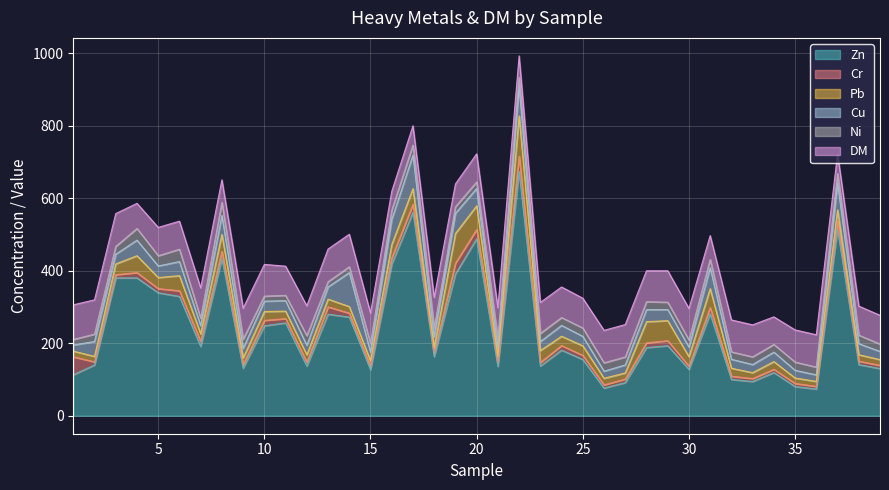

Reading left to right, what are all the values shown in this chart?

Zn: 113.0	140.0	380.0	380.0	339.0	329.0	191.0	434.0	131.0	248.0	256.0	137.0	280.0	272.0	127.0	418.0	561.0	163.0	391.0	488.0	136.0	674.0	137.0	181.0	155.0	76.2	91.3	188.0	193.0	128.0	281.0	100.0	94.4	119.0	80.5	73.5	514.0	141.0	130.0
Cr: 49.5	8.6	8.9	14.7	11.5	15.6	13.3	19.0	9.8	15.0	11.8	10.7	20.1	10.9	9.3	17.1	22.0	9.5	29.5	25.2	10.2	41.8	9.9	12.5	11.4	8.9	9.9	13.1	13.8	8.4	17.3	8.9	8.2	9.1	8.5	7.4	23.3	9.4	8.8
Pb: 15.7	15.0	29.6	46.4	30.5	41.6	21.3	47.0	18.6	24.3	20.6	20.4	21.4	18.1	15.4	36.7	43.1	15.8	82.0	65.5	17.5	111.0	32.7	25.7	26.3	18.1	16.8	58.3	55.3	26.4	52.0	22.0	16.2	21.2	15.0	13.7	30.4	17.8	15.9
Cu: 16.7	41.2	26.8	43.0	31.9	38.8	22.9	52.4	26.4	28.6	28.8	26.0	33.6	93.6	23.8	69.3	92.5	29.3	55.6	47.8	24.6	83.0	24.8	29.9	26.2	19.6	22.1	33.0	30.7	26.4	58.0	24.7	22.4	26.1	21.2	18.1	73.9	30.5	22.6
Ni: 15.4	20.2	21.5	32.2	28.3	34.0	20.0	36.1	25.1	13.9	14.7	26.6	14.3	16.1	23.6	25.4	27.6	23.8	18.3	18.0	23.3	22.8	22.6	21.7	23.0	23.2	21.9	22.0	20.3	19.6	22.6	20.5	21.2	21.3	22.7	21.4	26.0	23.6	20.2
DM: 95.4	94.6	90.5	69.3	78.1	77.4	84.2	61.9	85.6	87.4	80.5	82.4	90.2	89.7	84.2	52.2	53.3	85.1	62.8	77.5	86.5	59.6	85.4	84.2	82.1	89.4	89.4	85.3	86.6	87.1	65.8	88.0	88.2	75.9	88.7	89.1	54.9	79.9	79.4